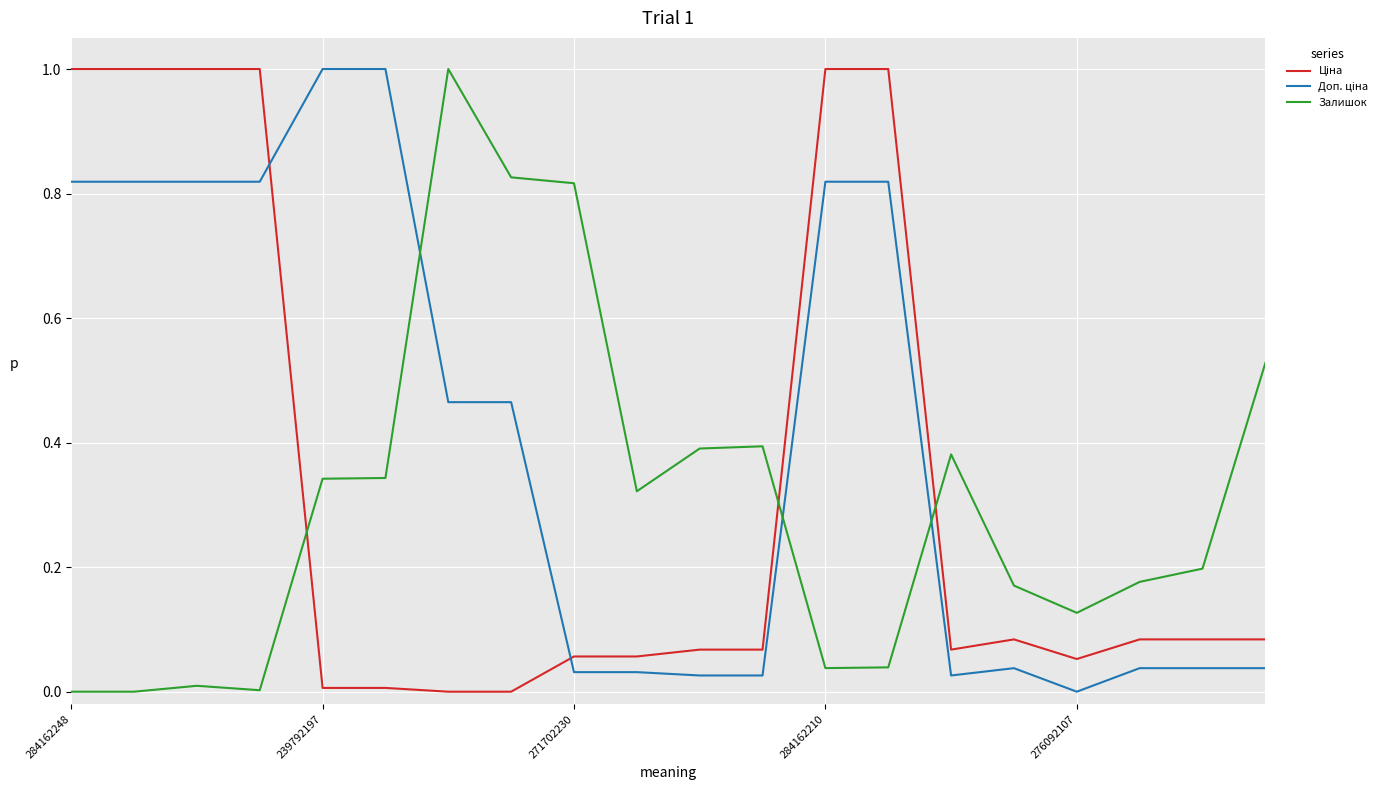

What is the difference between the maximum and minimum values in the Залишок series?

1.0